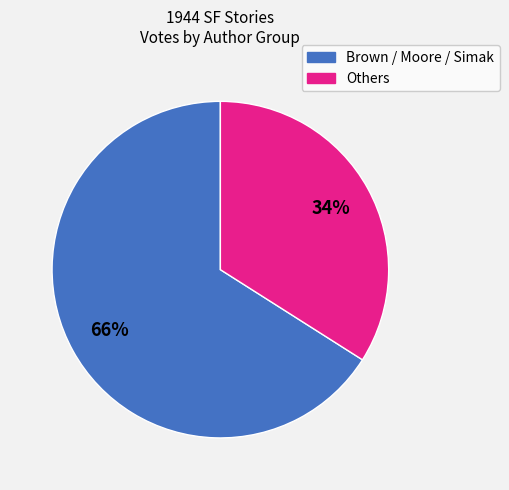

To the nearest percent, what is the difference between the largest and smallest slice percentages?

32%